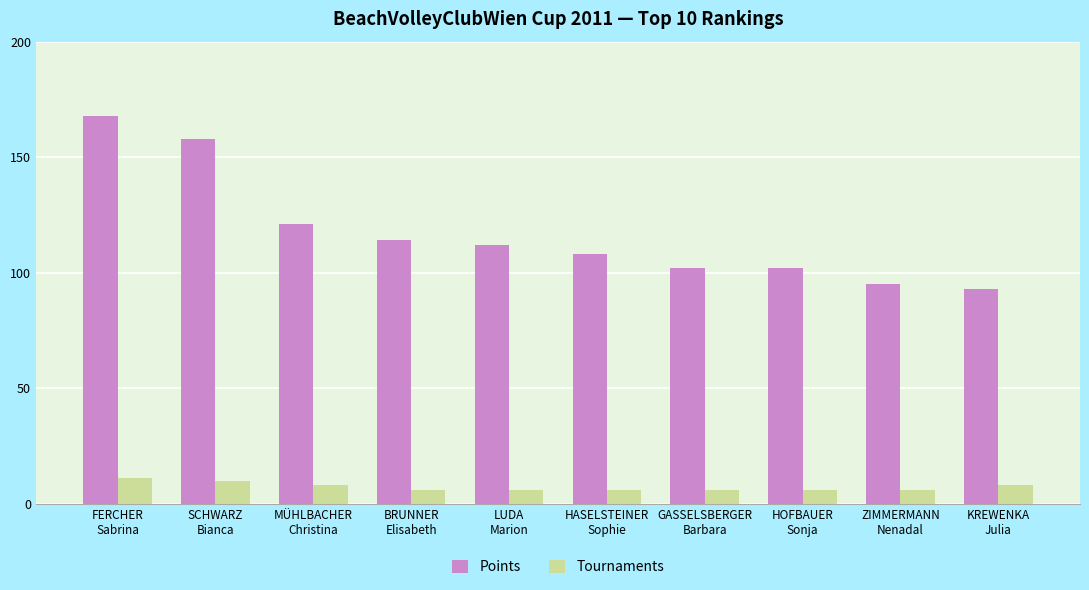

What position from the left is GASSELSBERGER
Barbara?

7